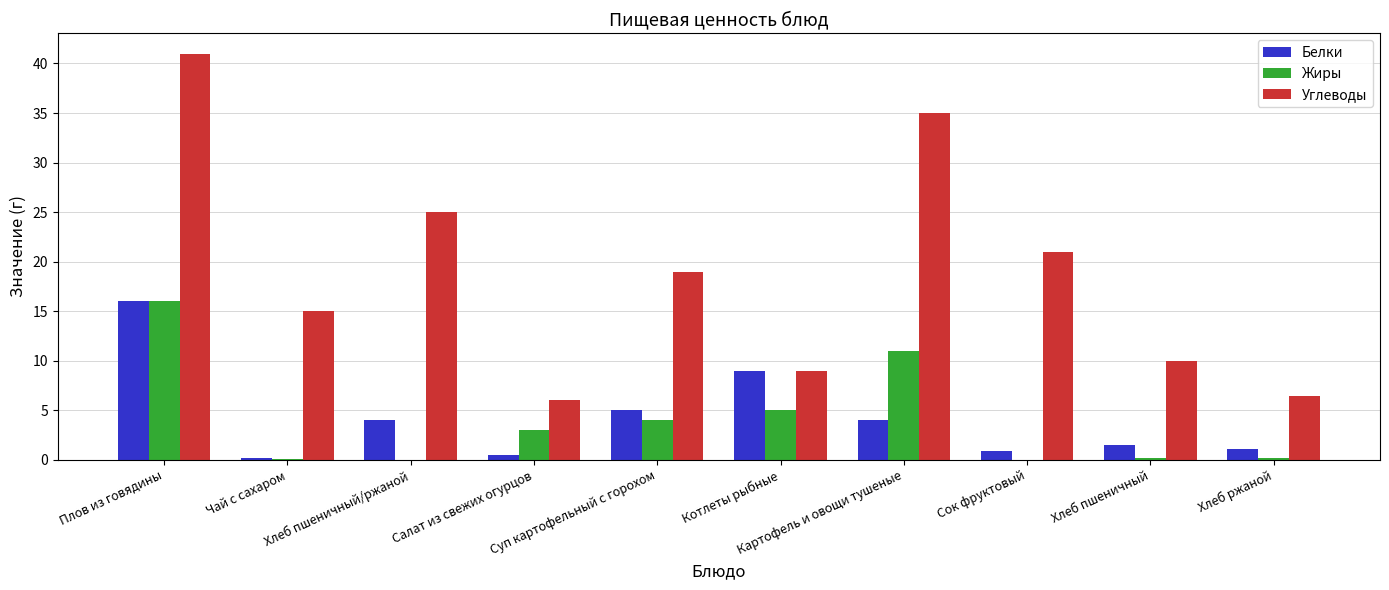

What is the sum of all Белки values?

42.2